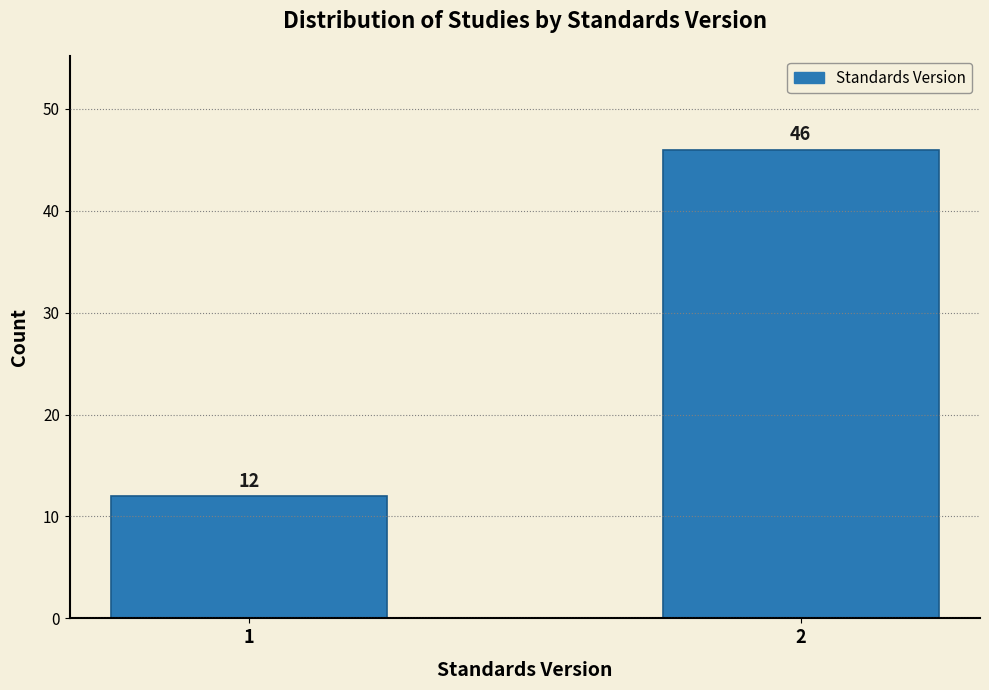

Reading left to right, extract all data points from this chart.

1=12	2=46